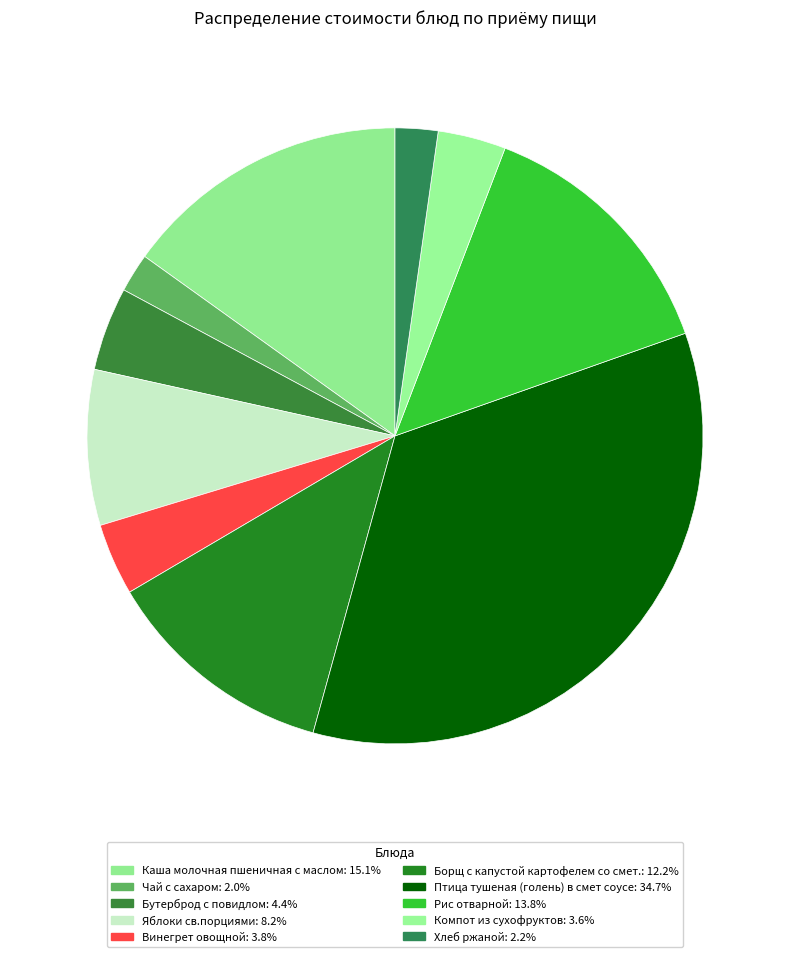

What percentage is the Борщ с капустой картофелем со смет. slice, to the nearest percent?

12%